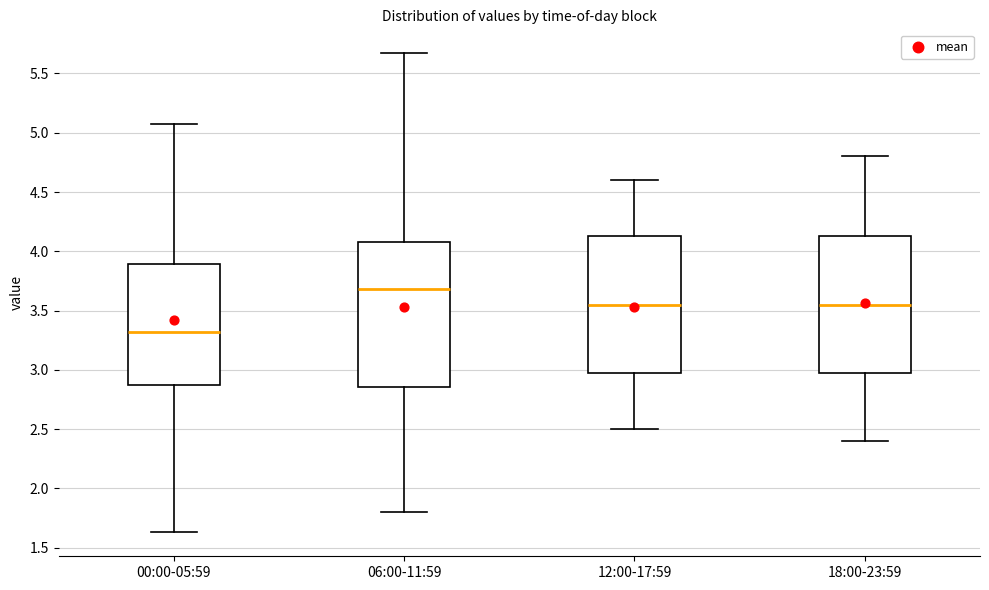

Reading left to right, transcribe this box plot: for each box, give where its median line is, the range the box spans, and where its two whiskers end, as read against the y-axis. The values are not printed on the chart, so give them approximately, as read against the axis.

00:00-05:59: median 3.30, box 2.85 to 3.90, whiskers 1.65 to 5.05
06:00-11:59: median 3.70, box 2.85 to 4.10, whiskers 1.80 to 5.65
12:00-17:59: median 3.55, box 3.00 to 4.15, whiskers 2.50 to 4.60
18:00-23:59: median 3.55, box 3.00 to 4.15, whiskers 2.40 to 4.80